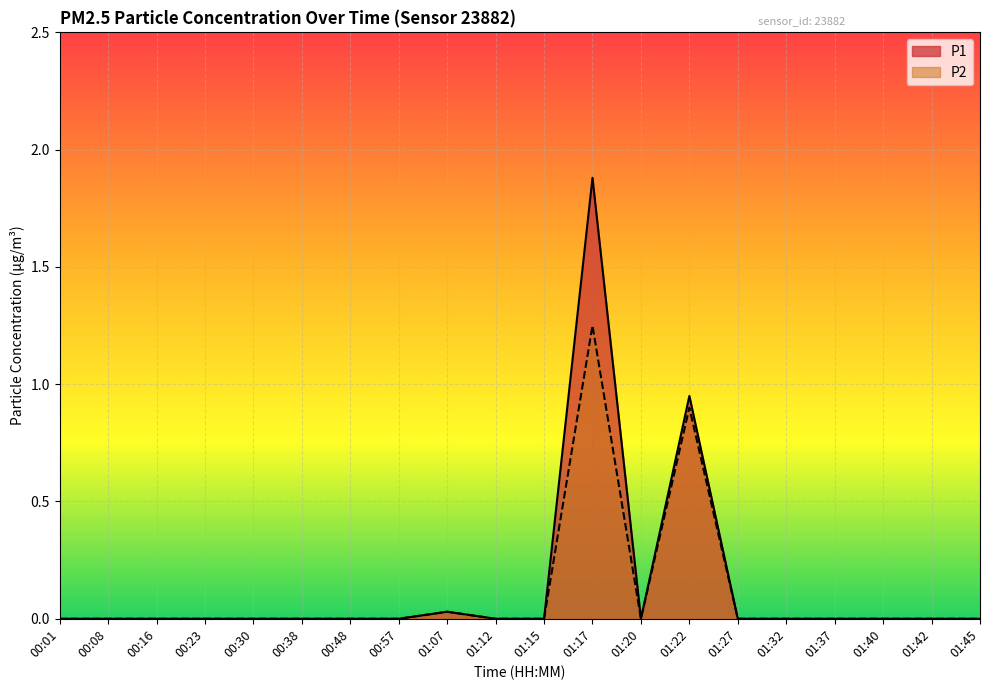

What is the label of the 19th point from the left?

01:42